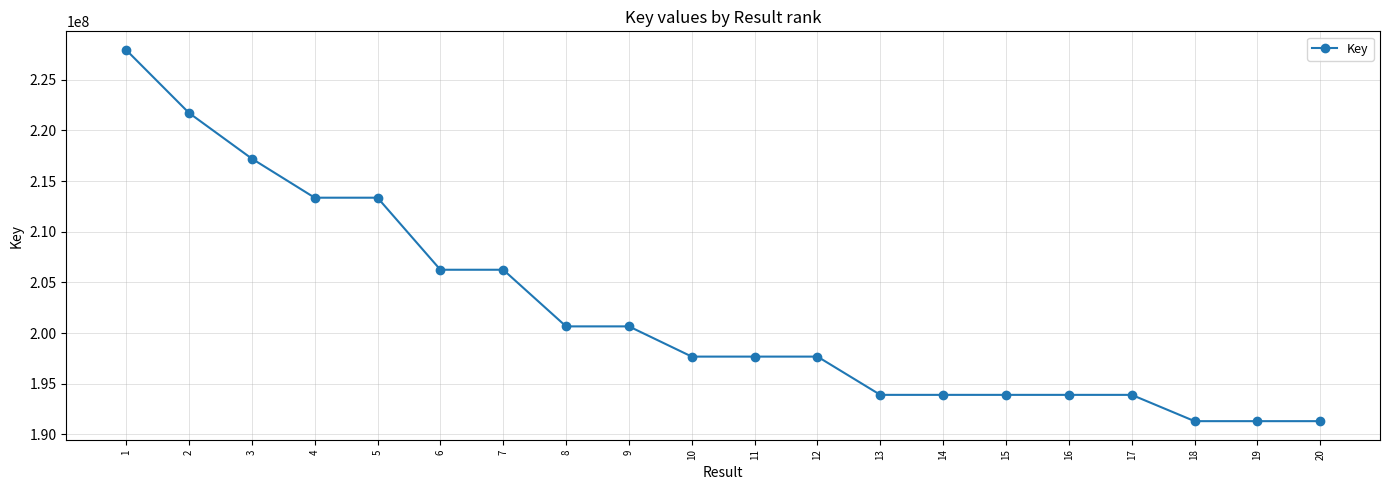

True or false: there are more than 0 points higher than both neighbors.

True